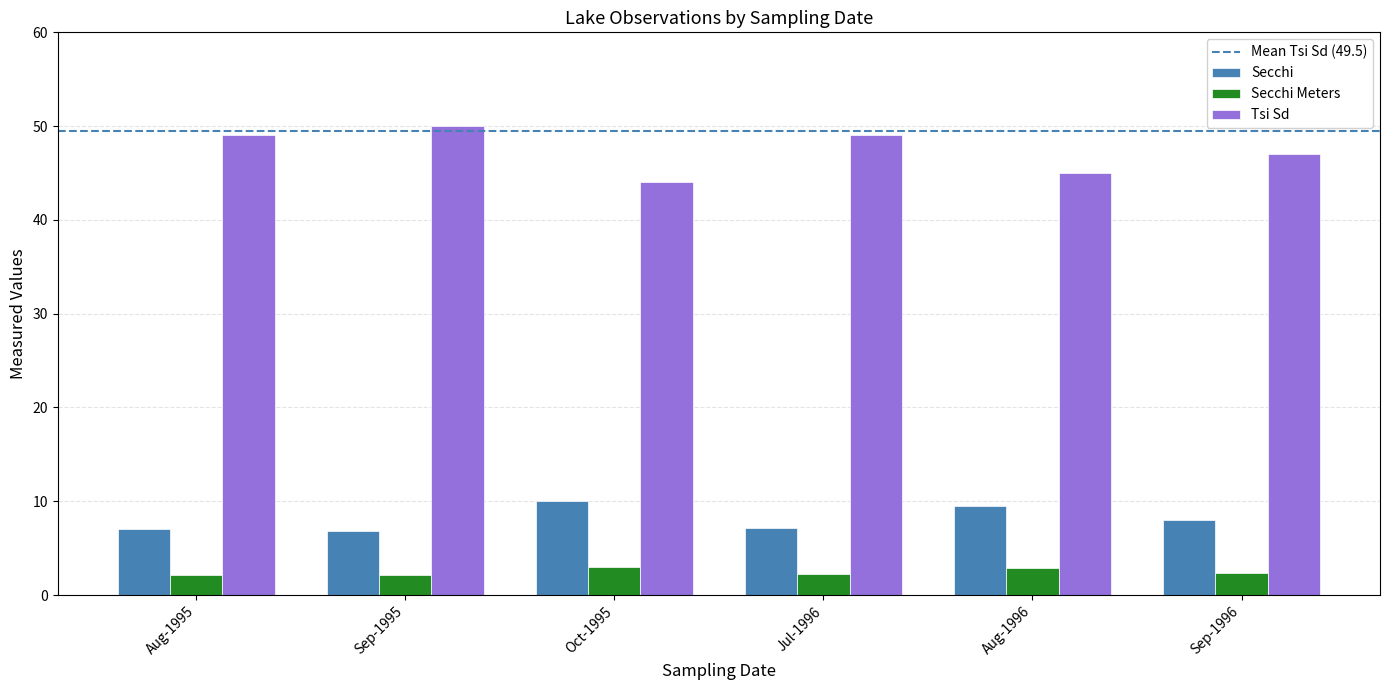

At how many categories does at least one series exceed 7?

6